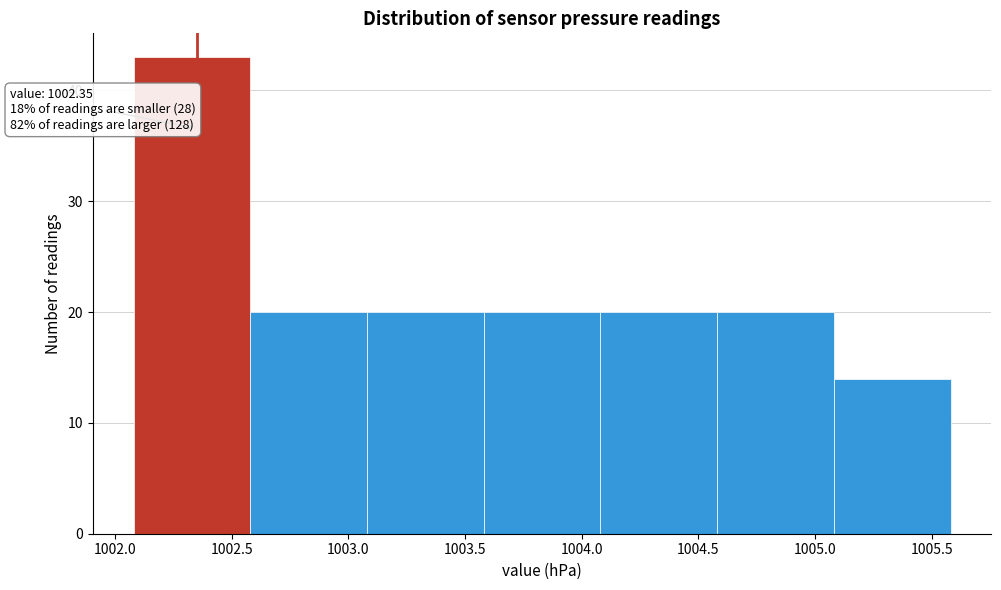

Over which range of the x-axis is the bar tallest?

1002.08 to 1002.58